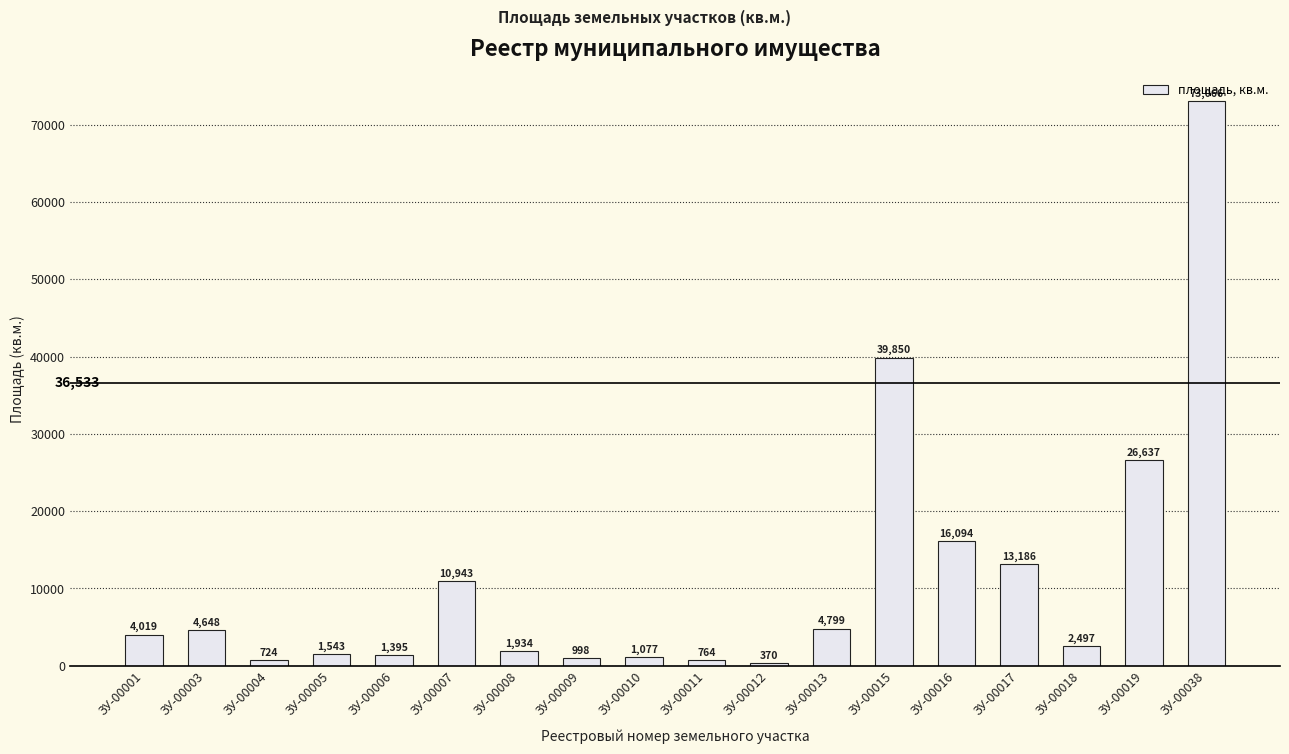

What is the value of the 18th bar from the left?

73066